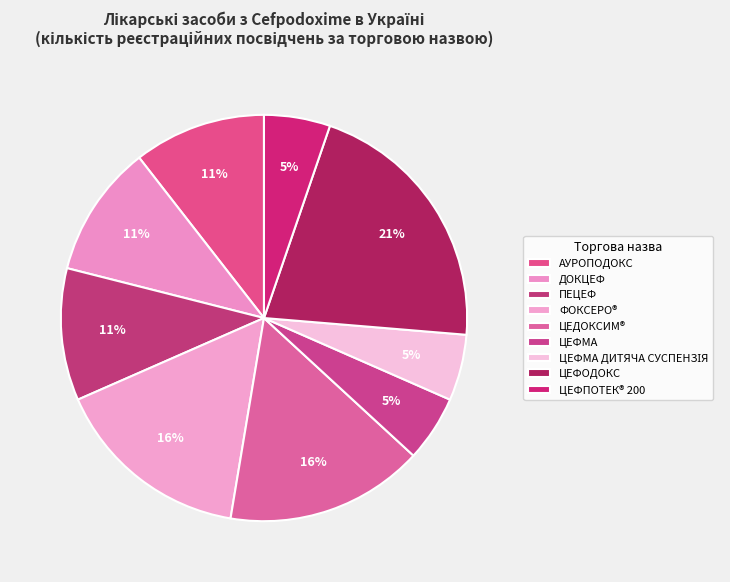

How many slices are in this pie chart?

9